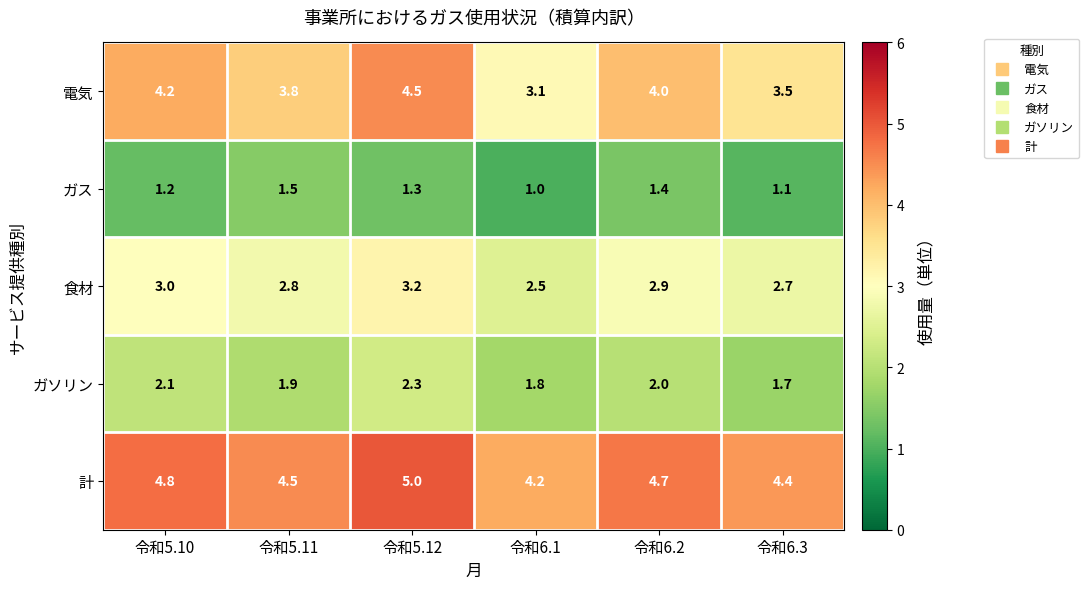

Reading left to right, what are all the values shown in this chart?

電気: 4.2	3.8	4.5	3.1	4.0	3.5
ガス: 1.2	1.5	1.3	1.0	1.4	1.1
食材: 3.0	2.8	3.2	2.5	2.9	2.7
ガソリン: 2.1	1.9	2.3	1.8	2.0	1.7
計: 4.8	4.5	5.0	4.2	4.7	4.4